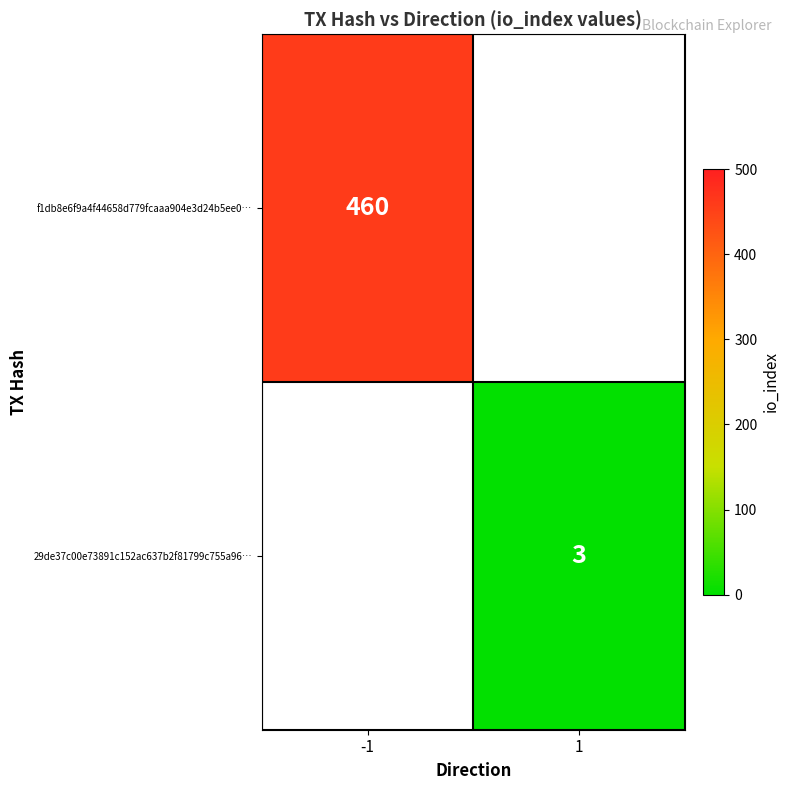

The value of f1db8e6f9a4f44658d779fcaaa904e3d24b5ee0… at -1 is 297. True or false?

False